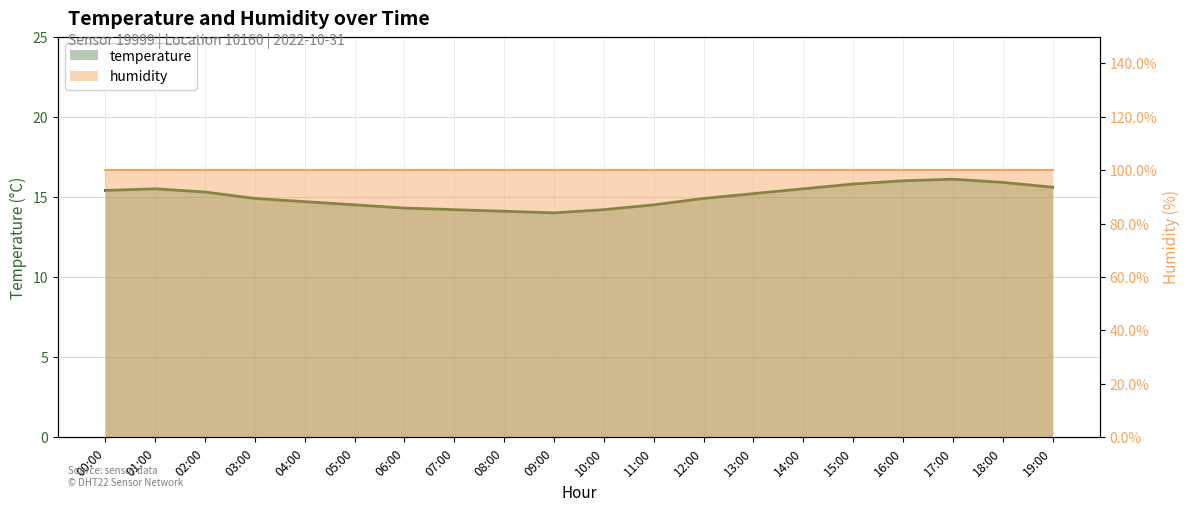

How many values exceed 15?

10